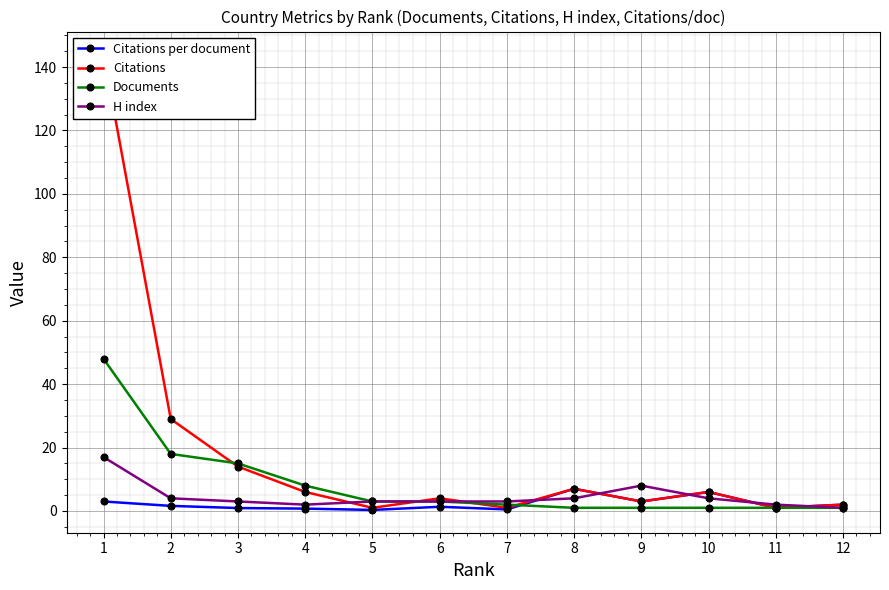

Does the chart display data point markers on the line(s)?

Yes